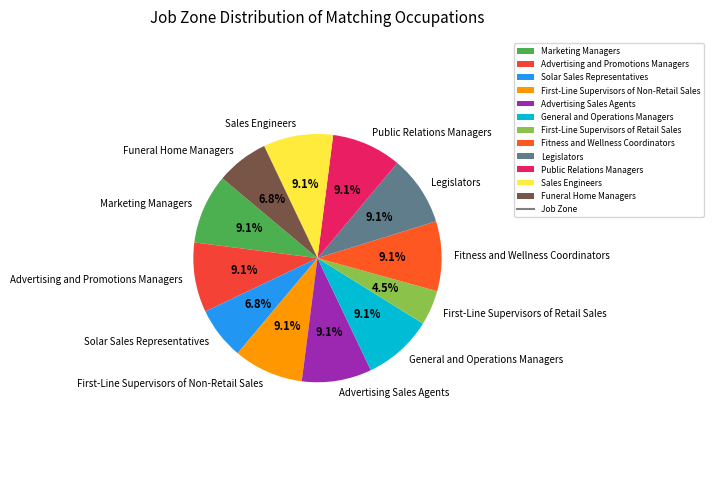

Which slice is the smallest?

First-Line Supervisors of Retail Sales